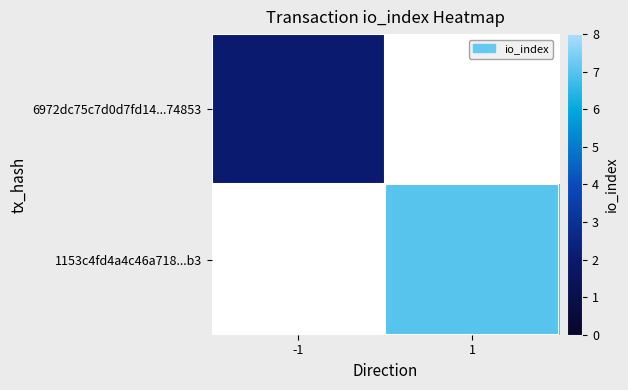

Rank the series at 1 from highest to lowest value.

6972dc75c7d0d7fd14...74853, 1153c4fd4a4c46a718...b3